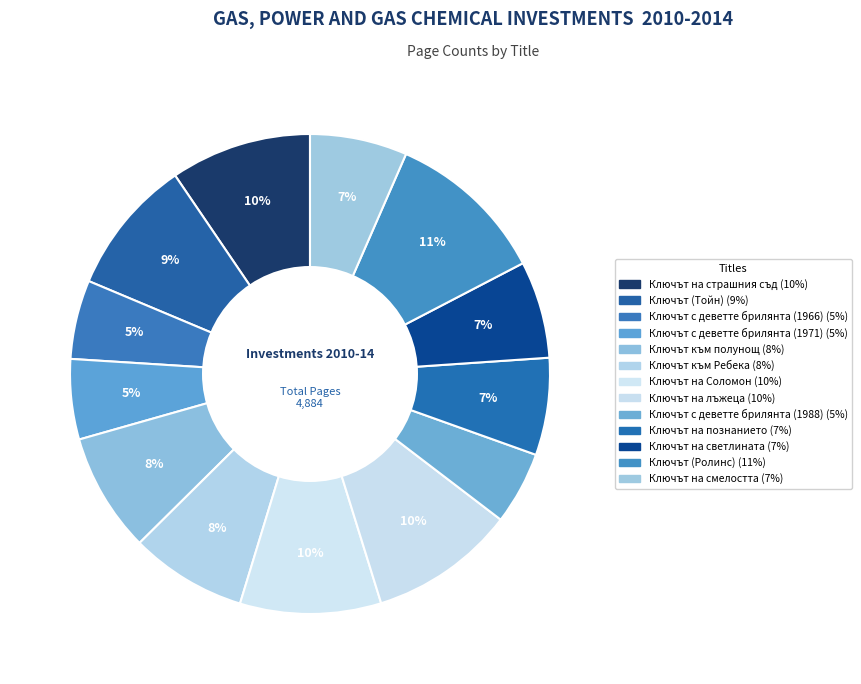

What is the change in value from Ключът към полунощ to Ключът на лъжеца?

+88